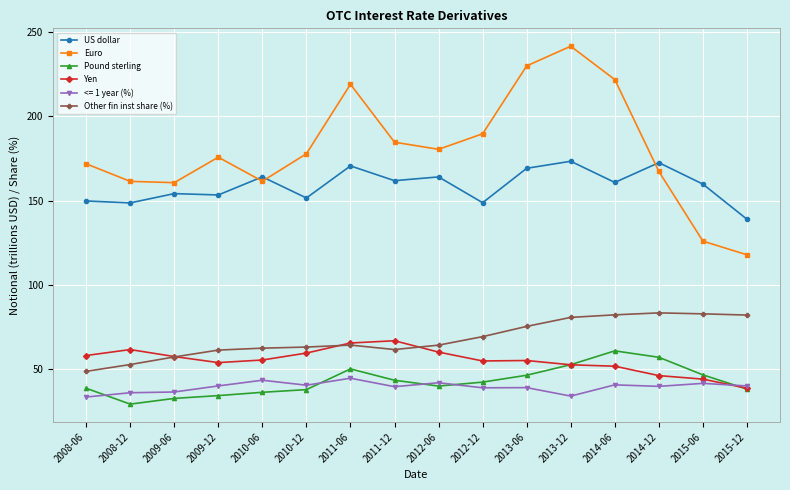

The value of Pound sterling at 2012-06 is 39.9. True or false?

True